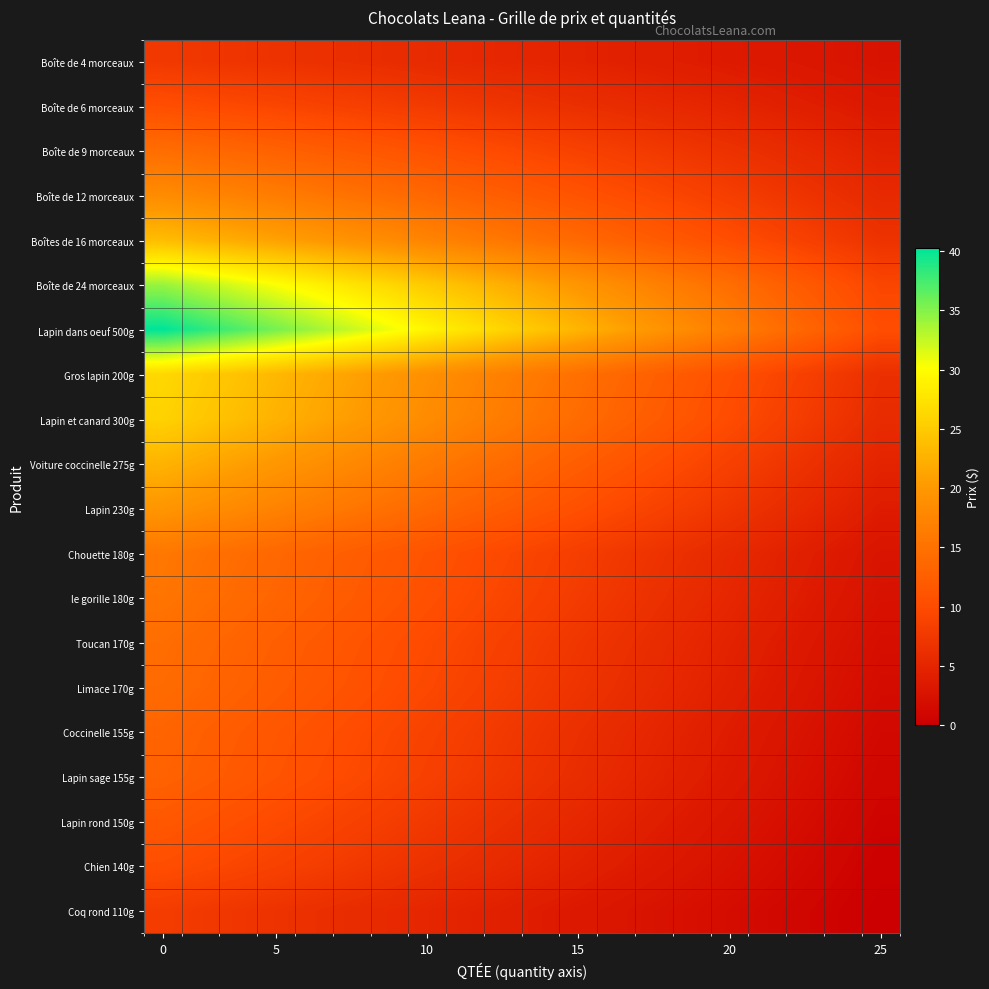

Reading left to right, transcribe all the data shown in this chart.

Boîte de 4 morceaux: 7.5	7.2	7.0	6.7	6.4	6.2	5.9	5.7	5.4	5.1	4.9	4.6	4.3	4.1	3.8	3.6	3.3	3.0	2.8	2.5
Boîte de 6 morceaux: 10.3	9.9	9.6	9.2	8.8	8.5	8.1	7.7	7.4	7.0	6.6	6.3	5.9	5.5	5.2	4.8	4.4	4.1	3.7	3.3
Boîte de 9 morceaux: 14.5	13.9	13.4	12.9	12.4	11.8	11.3	10.8	10.3	9.7	9.2	8.7	8.2	7.6	7.1	6.6	6.1	5.5	5.0	4.5
Boîte de 12 morceaux: 18.5	17.8	17.1	16.4	15.7	15.1	14.4	13.7	13.0	12.3	11.6	10.9	10.3	9.6	8.9	8.2	7.5	6.8	6.2	5.5
Boîtes de 16 morceaux: 23.7	22.8	21.9	21.0	20.1	19.2	18.3	17.4	16.6	15.7	14.8	13.9	13.0	12.1	11.2	10.3	9.4	8.5	7.6	6.7
Boîte de 24 morceaux: 34.2	32.9	31.6	30.3	28.9	27.6	26.3	25.0	23.7	22.4	21.1	19.7	18.4	17.1	15.8	14.5	13.2	11.8	10.5	9.2
Lapin dans oeuf 500g: 40.3	38.7	37.1	35.5	33.9	32.4	30.8	29.2	27.6	26.1	24.5	22.9	21.3	19.7	18.2	16.6	15.0	13.4	11.8	10.3
Gros lapin 200g: 26.3	25.3	24.2	23.2	22.1	21.1	20.0	18.9	17.9	16.8	15.8	14.7	13.7	12.6	11.6	10.5	9.5	8.4	7.4	6.3
Lapin et canard 300g: 25.8	24.7	23.7	22.6	21.6	20.5	19.5	18.4	17.4	16.3	15.3	14.2	13.2	12.1	11.1	10.0	8.9	7.9	6.8	5.8
Voiture coccinelle 275g: 22.7	21.8	20.8	19.9	18.9	18.0	17.1	16.1	15.2	14.2	13.3	12.3	11.4	10.4	9.5	8.5	7.6	6.6	5.7	4.7
Lapin 230g: 19.8	18.9	18.1	17.3	16.4	15.6	14.7	13.9	13.1	12.2	11.4	10.5	9.7	8.8	8.0	7.2	6.3	5.5	4.6	3.8
Chouette 180g: 15.7	15.1	14.4	13.7	13.0	12.3	11.6	10.9	10.3	9.6	8.9	8.2	7.5	6.8	6.2	5.5	4.8	4.1	3.4	2.7
le gorille 180g: 15.4	14.7	14.0	13.3	12.7	12.0	11.3	10.6	9.9	9.2	8.6	7.9	7.2	6.5	5.8	5.1	4.4	3.8	3.1	2.4
Toucan 170g: 14.5	13.8	13.2	12.5	11.8	11.2	10.5	9.9	9.2	8.6	7.9	7.2	6.6	5.9	5.3	4.6	3.9	3.3	2.6	2.0
Limace 170g: 14.1	13.5	12.8	12.2	11.5	10.9	10.2	9.5	8.9	8.2	7.6	6.9	6.2	5.6	4.9	4.3	3.6	3.0	2.3	1.6
Coccinelle 155g: 13.3	12.6	12.0	11.4	10.7	10.1	9.5	8.8	8.2	7.6	6.9	6.3	5.7	5.1	4.4	3.8	3.2	2.5	1.9	1.3
Lapin sage 155g: 12.9	12.3	11.7	11.1	10.4	9.8	9.2	8.5	7.9	7.3	6.6	6.0	5.4	4.7	4.1	3.5	2.8	2.2	1.6	0.9
Lapin rond 150g: 11.6	11.0	10.4	9.8	9.3	8.7	8.1	7.5	6.9	6.4	5.8	5.2	4.6	4.1	3.5	2.9	2.3	1.7	1.2	0.6
Chien 140g: 10.3	9.7	9.2	8.7	8.2	7.6	7.1	6.6	6.1	5.5	5.0	4.5	3.9	3.4	2.9	2.4	1.8	1.3	0.8	0.3
Coq rond 110g: 8.0	7.6	7.2	6.7	6.3	5.9	5.5	5.1	4.6	4.2	3.8	3.4	2.9	2.5	2.1	1.7	1.3	0.8	0.4	0.0